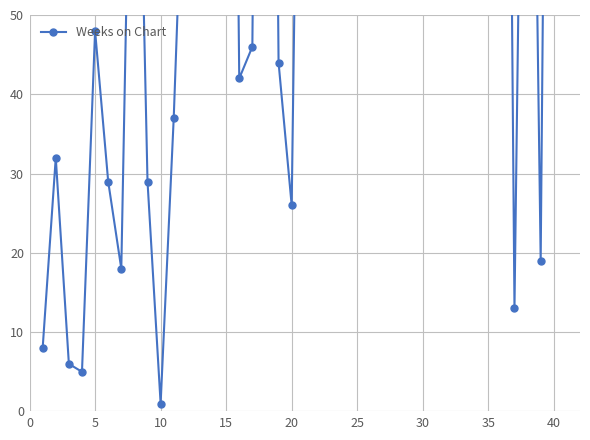

Count the number of data series in this chart.

1